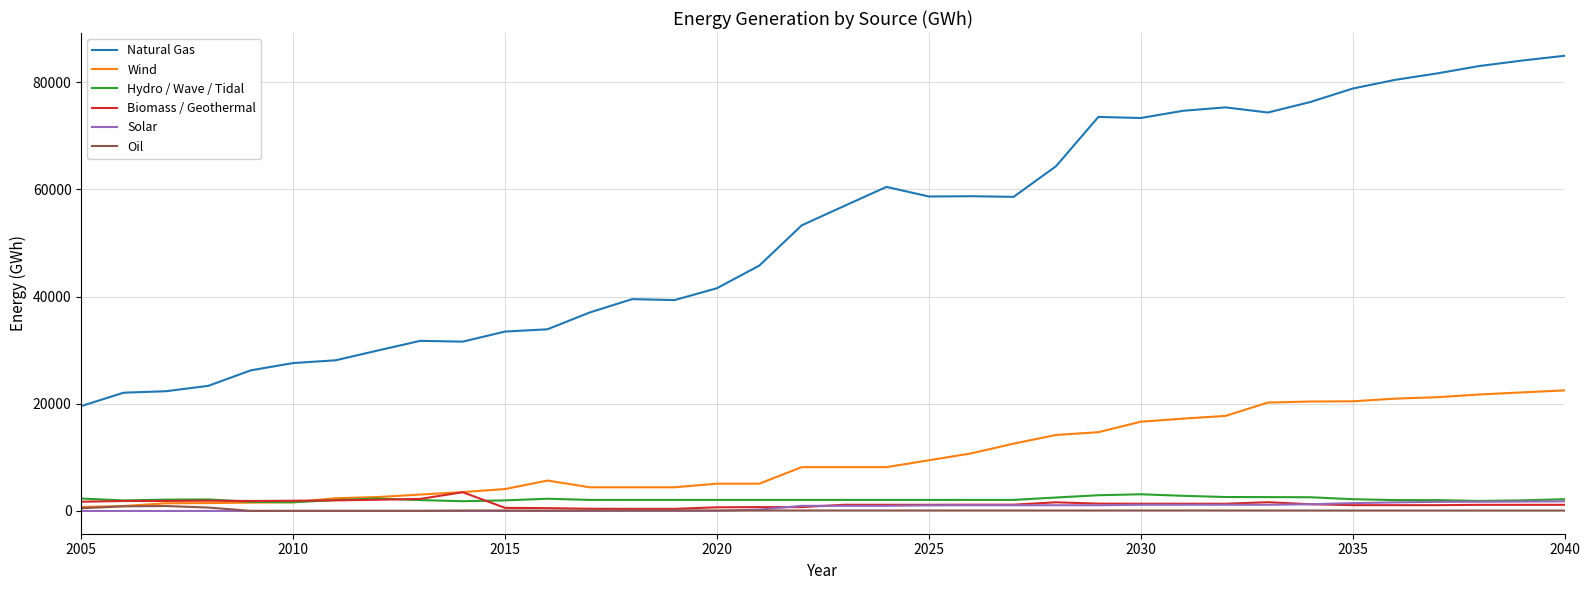

True or false: Solar and Natural Gas intersect in this chart.

False